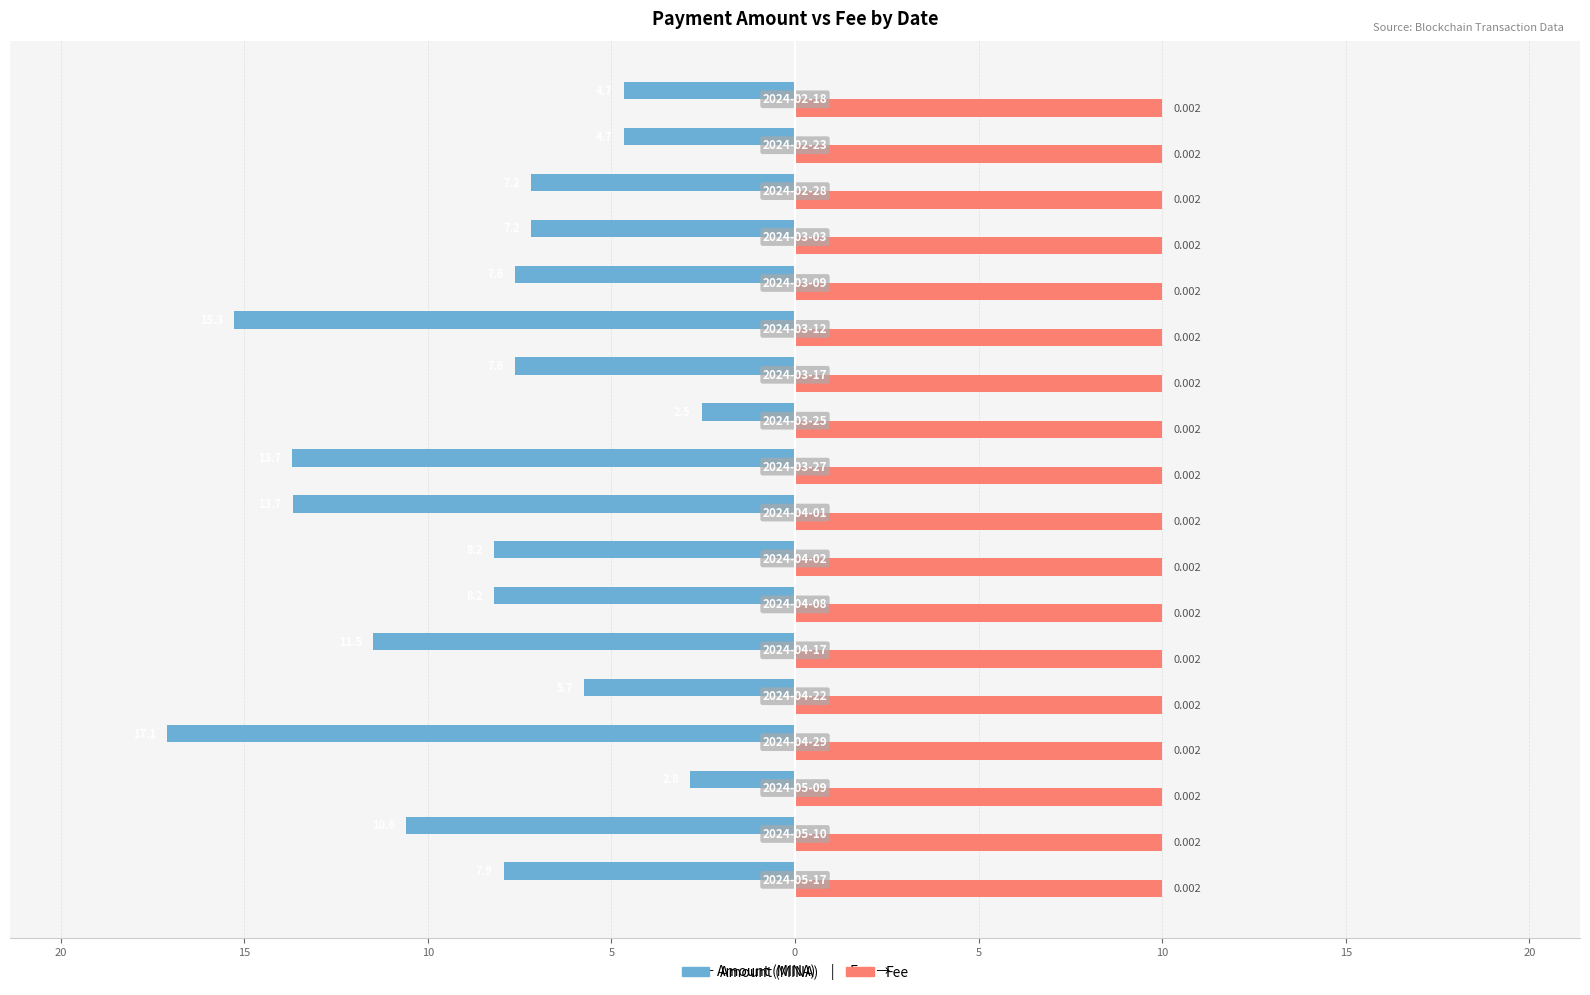

Are the bars grouped side by side (vs. stacked)?

Yes